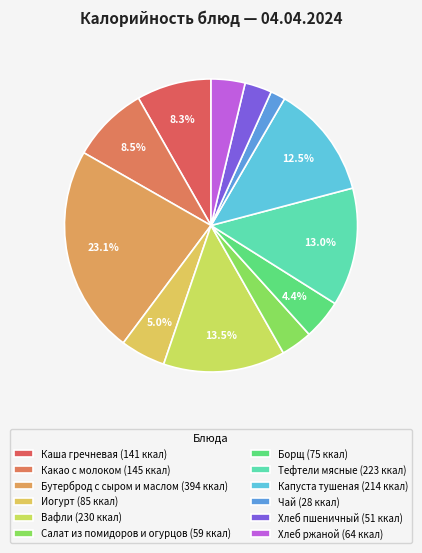

How many slices are in this pie chart?

12